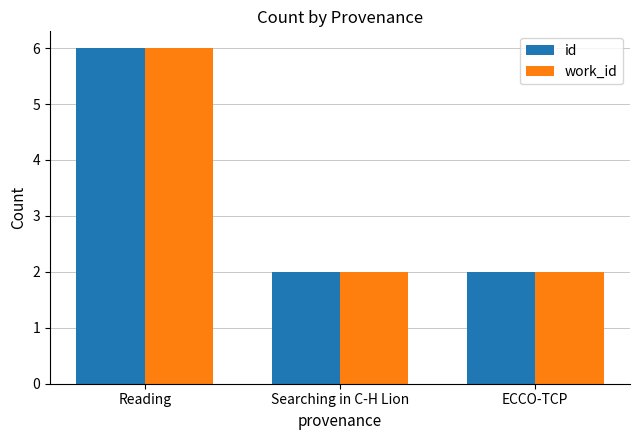

Count the work_id values in the range 2 to 6.

3